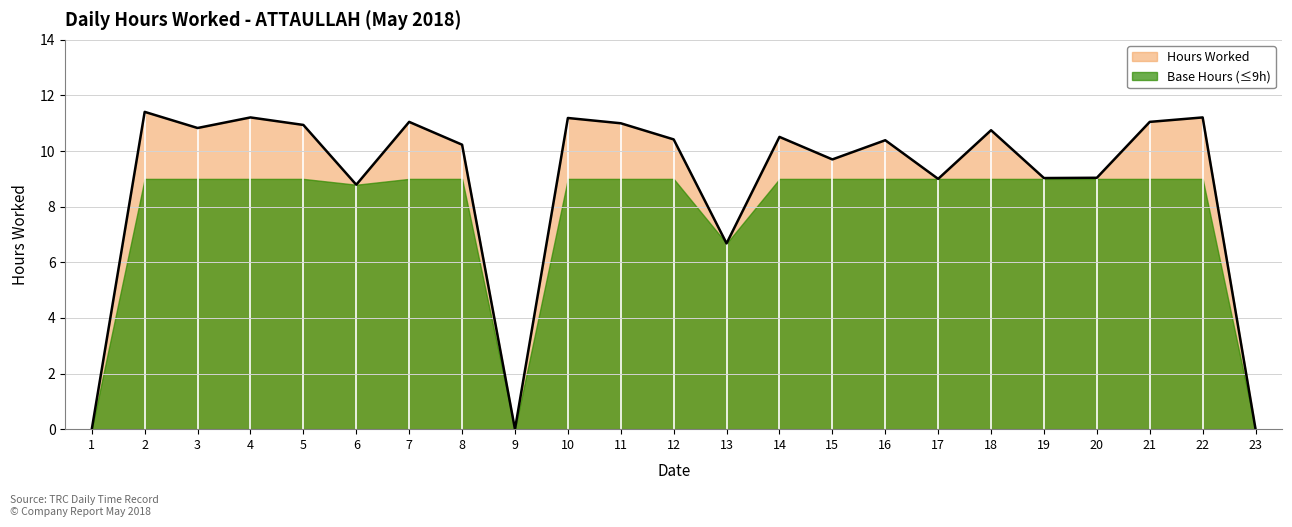

Does the chart display data point markers on the line(s)?

No